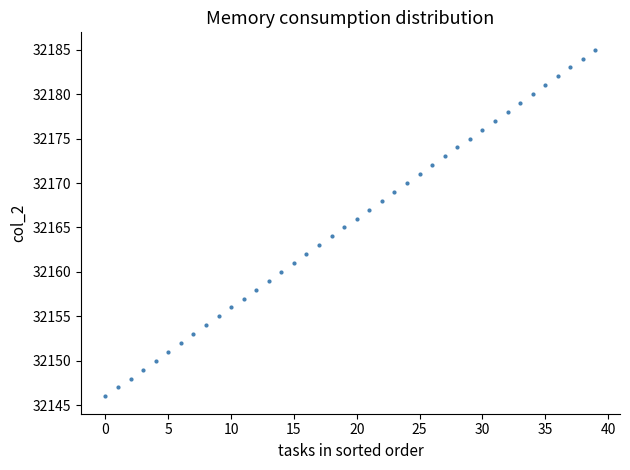

What is the range of Y values (max minus min)?

39